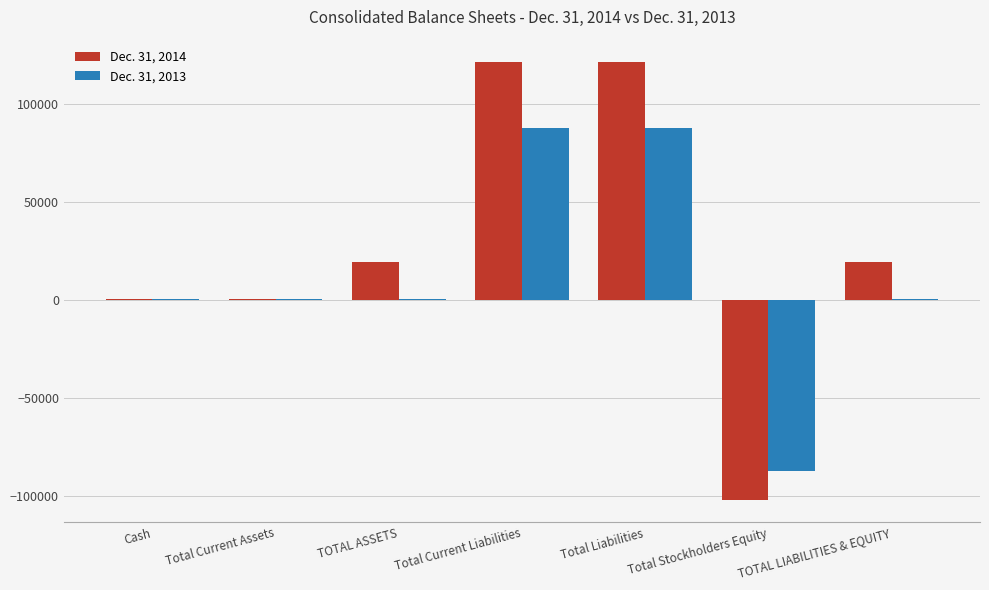

The Dec. 31, 2014 series shows 121818 at Total Liabilities. True or false?

True